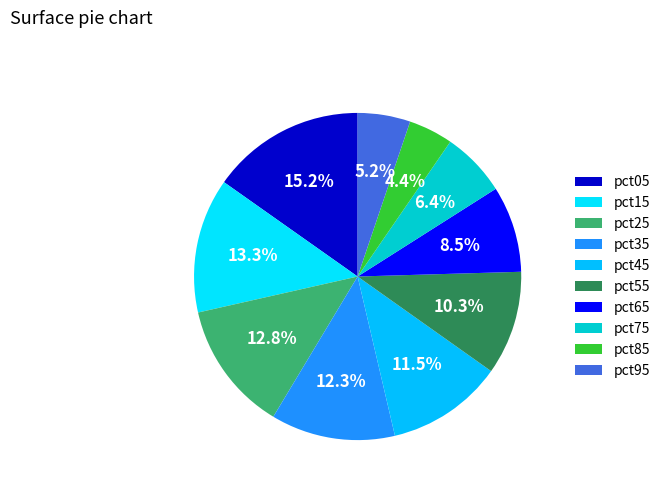

Which category has the smallest portion of the pie?

pct85